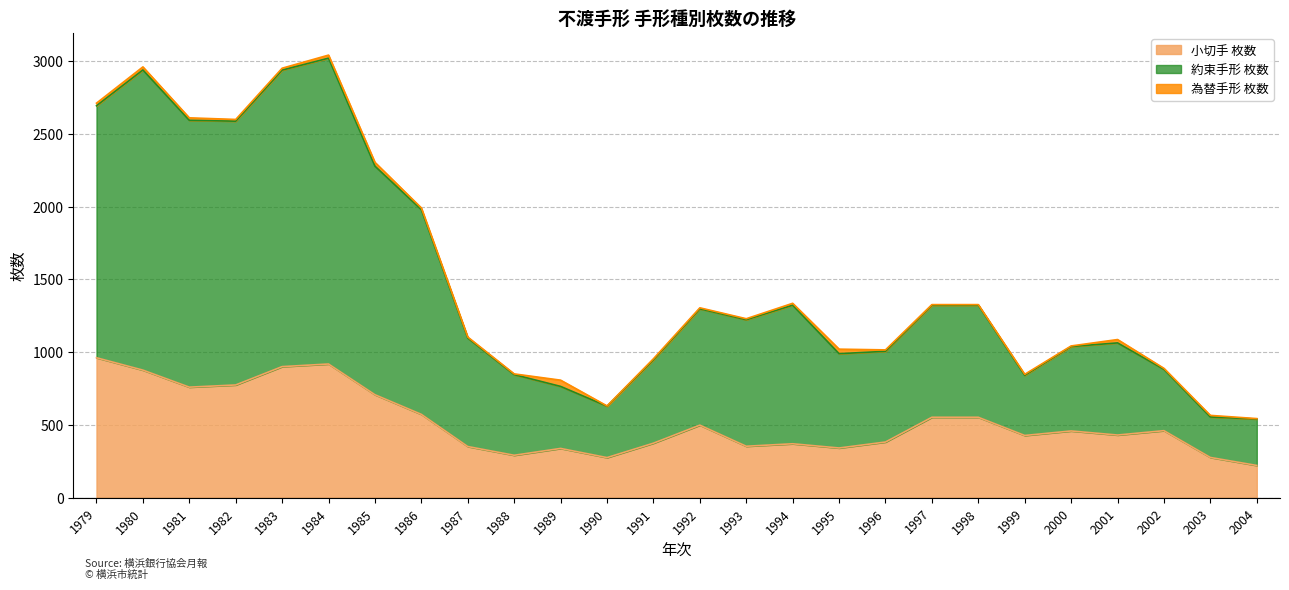

True or false: 小切手 枚数 has a value of 877 at 1980.

True